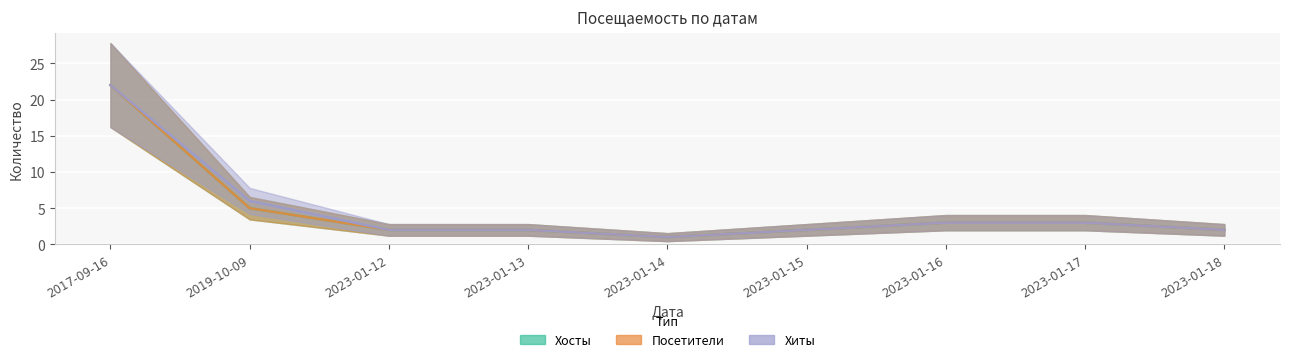

The value of Хосты at 2023-01-13 is 2. True or false?

True